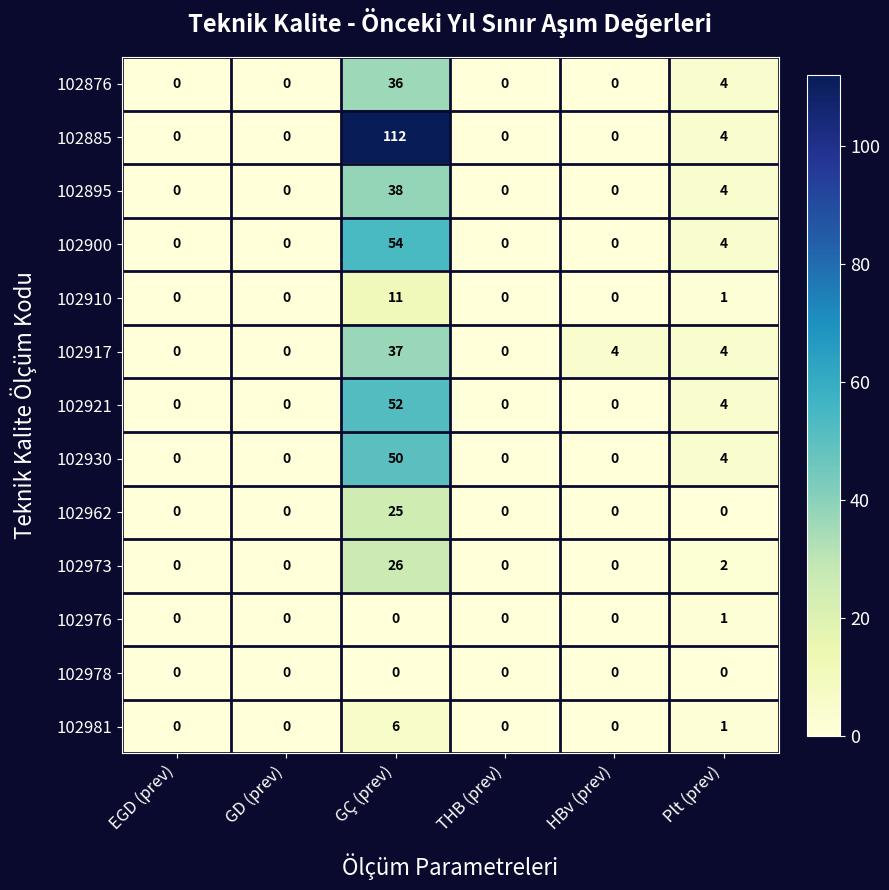

True or false: 102900 has a value of 26 at THB (prev).

False